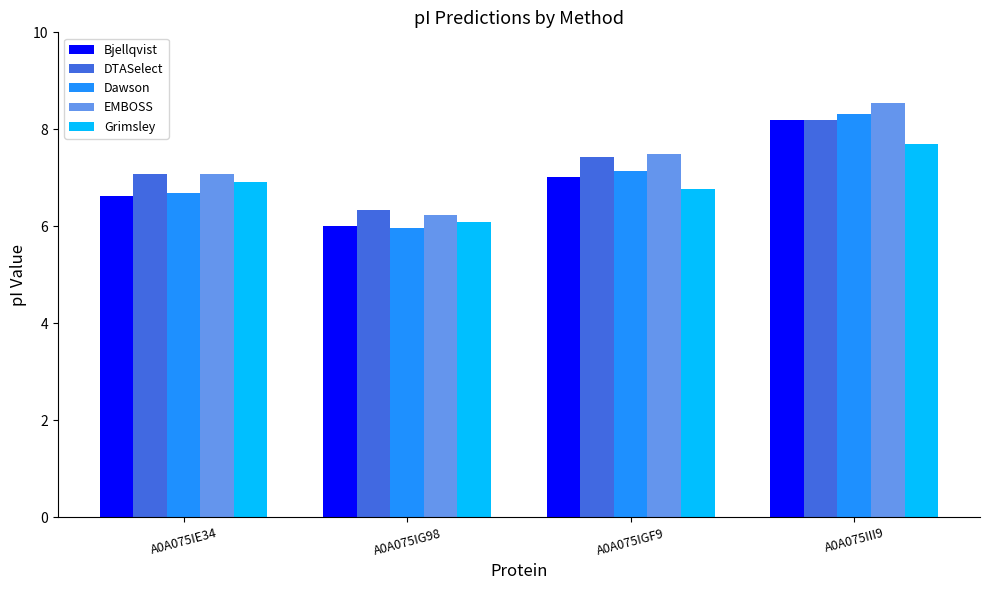

Which series has the largest range (max minus min)?

Dawson